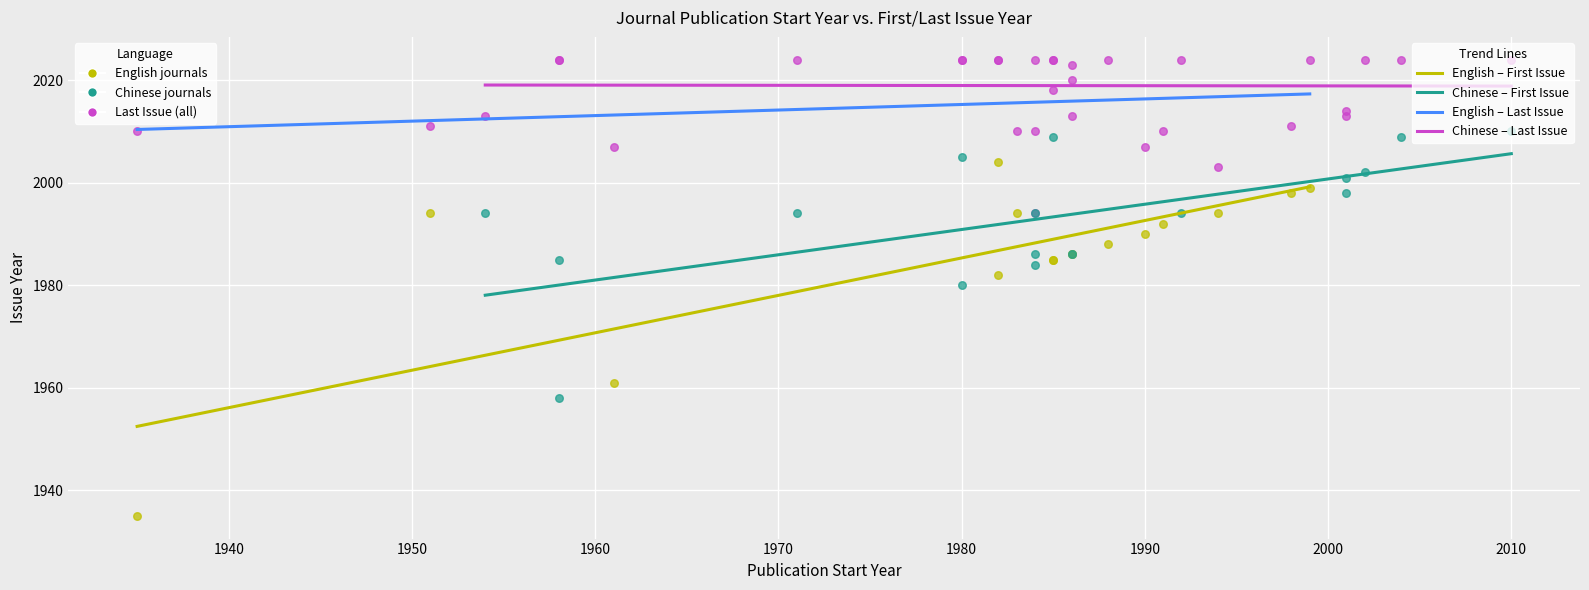

Which series reaches the maximum Y coordinate?

Chinese – Last Issue